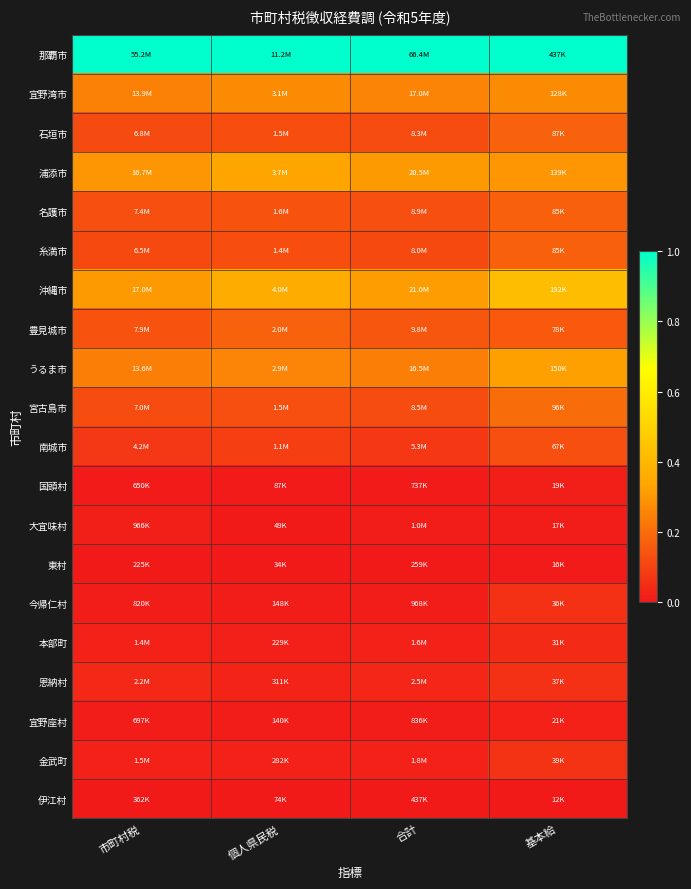

How many distinct data groups are displayed?

20